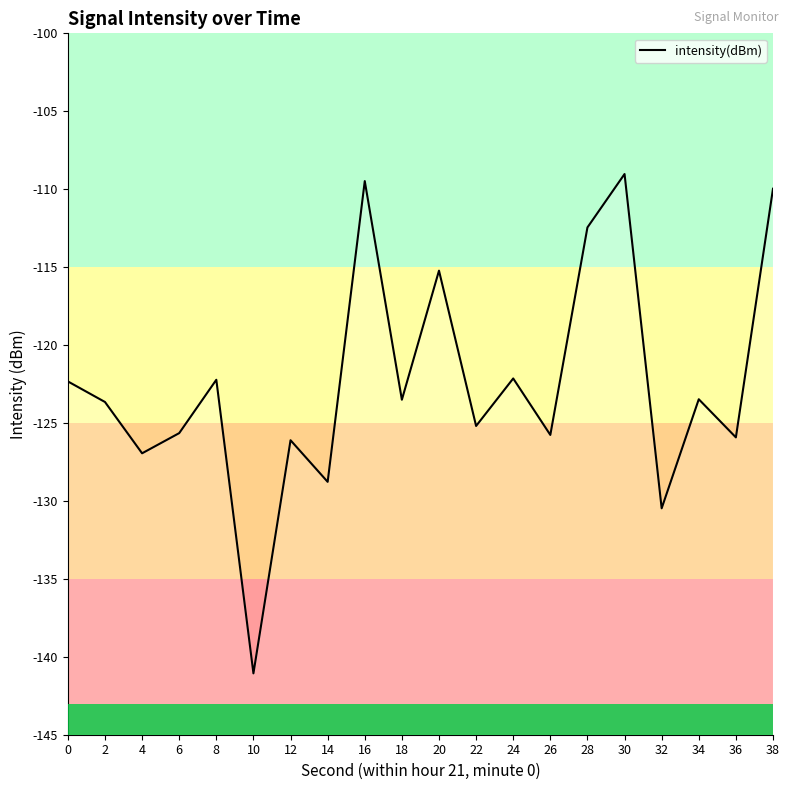

What is the sum of all values?

-2449.4